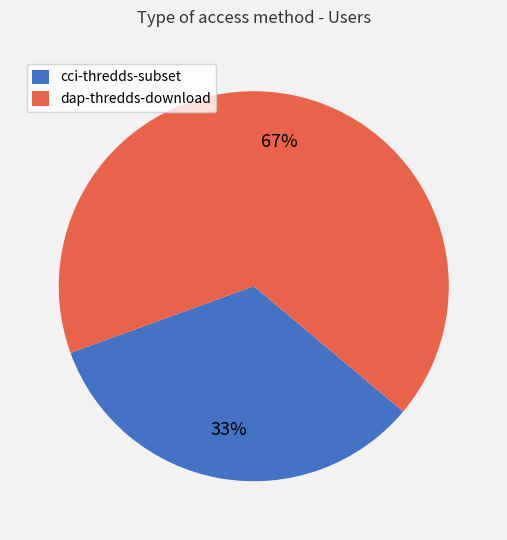

Is the sum of cci-thredds-subset and dap-thredds-download greater than half?

Yes